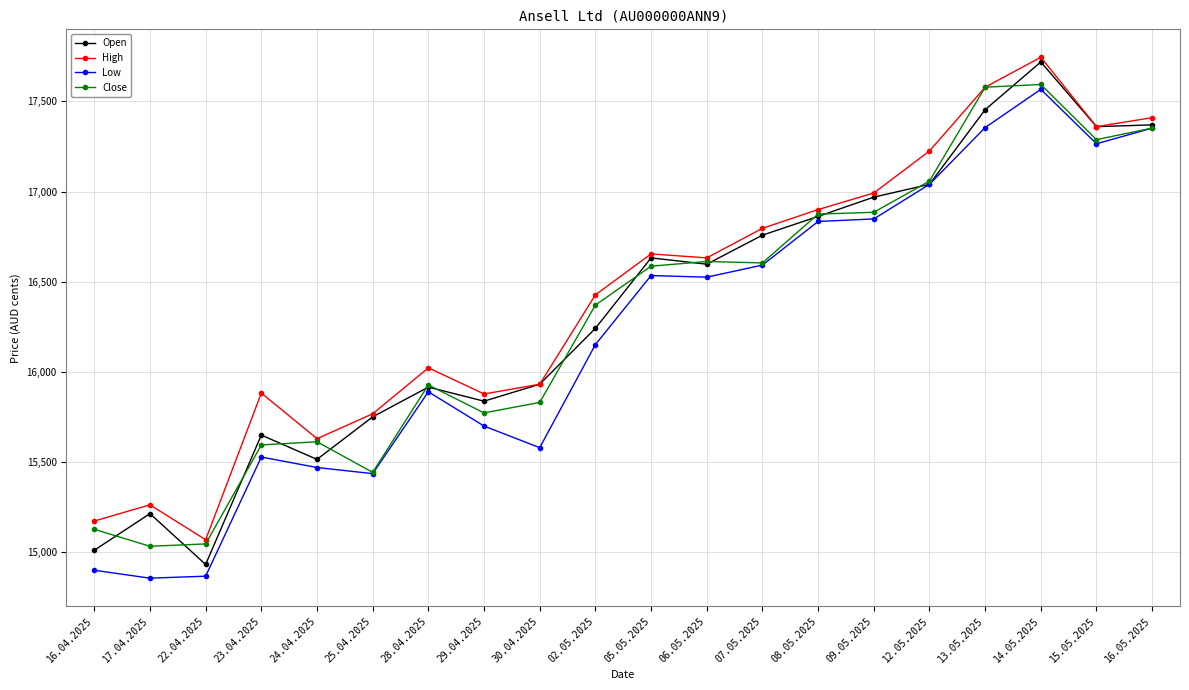

List the series in order of their peak value, highest first.

High, Open, Close, Low